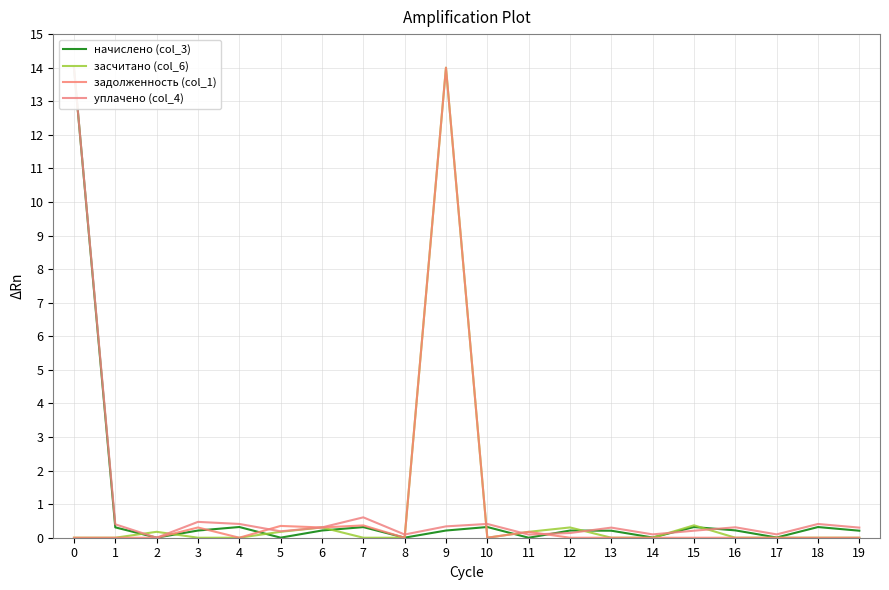

How many times do уплачено (col_4) and задолженность (col_1) cross each other?

6